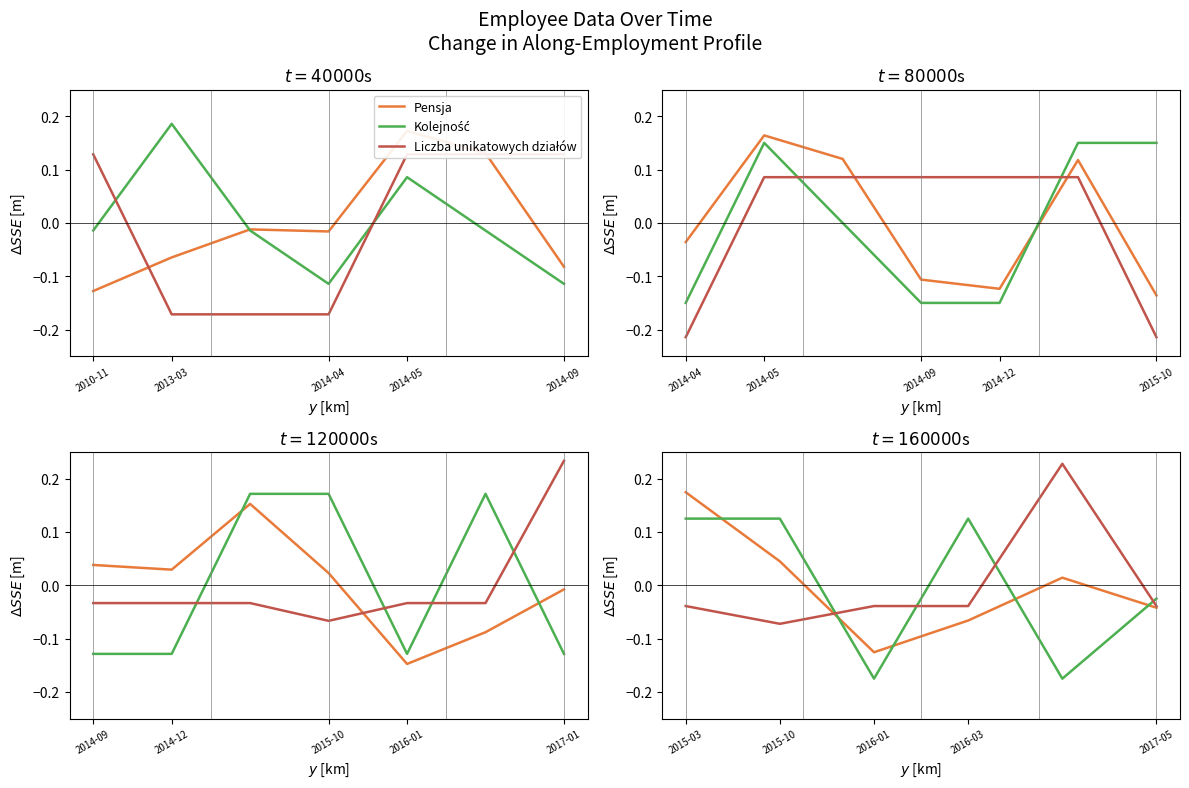

How many values in the Kolejność series exceed 0?

3